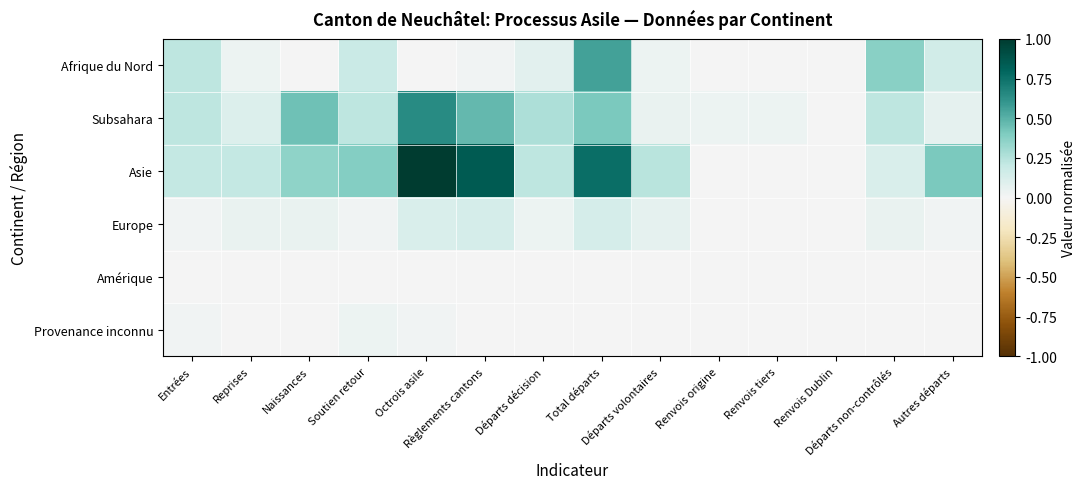

Reading left to right, what are all the values shown in this chart?

Afrique du Nord: Entrées=0.2	Reprises=0.0	Naissances=0.0	Soutien retour=0.2	Octrois asile=0.0	Règlements cantons=0.0	Départs décision=0.1	Total départs=0.6	Départs volontaires=0.0	Renvois origine=0.0	Renvois tiers=0.0	Renvois Dublin=0.0	Départs non-contrôlés=0.4	Autres départs=0.2
Subsahara: Entrées=0.2	Reprises=0.1	Naissances=0.4	Soutien retour=0.2	Octrois asile=0.6	Règlements cantons=0.5	Départs décision=0.3	Total départs=0.4	Départs volontaires=0.1	Renvois origine=0.0	Renvois tiers=0.0	Renvois Dublin=0.0	Départs non-contrôlés=0.2	Autres départs=0.1
Asie: Entrées=0.2	Reprises=0.2	Naissances=0.4	Soutien retour=0.4	Octrois asile=1.0	Règlements cantons=0.8	Départs décision=0.2	Total départs=0.8	Départs volontaires=0.2	Renvois origine=0.0	Renvois tiers=0.0	Renvois Dublin=0.0	Départs non-contrôlés=0.1	Autres départs=0.4
Europe: Entrées=0.0	Reprises=0.1	Naissances=0.1	Soutien retour=0.0	Octrois asile=0.1	Règlements cantons=0.1	Départs décision=0.0	Total départs=0.1	Départs volontaires=0.1	Renvois origine=0.0	Renvois tiers=0.0	Renvois Dublin=0.0	Départs non-contrôlés=0.1	Autres départs=0.0
Amérique: Entrées=0.0	Reprises=0.0	Naissances=0.0	Soutien retour=0.0	Octrois asile=0.0	Règlements cantons=0.0	Départs décision=0.0	Total départs=0.0	Départs volontaires=0.0	Renvois origine=0.0	Renvois tiers=0.0	Renvois Dublin=0.0	Départs non-contrôlés=0.0	Autres départs=0.0
Provenance inconnu: Entrées=0.0	Reprises=0.0	Naissances=0.0	Soutien retour=0.0	Octrois asile=0.0	Règlements cantons=0.0	Départs décision=0.0	Total départs=0.0	Départs volontaires=0.0	Renvois origine=0.0	Renvois tiers=0.0	Renvois Dublin=0.0	Départs non-contrôlés=0.0	Autres départs=0.0